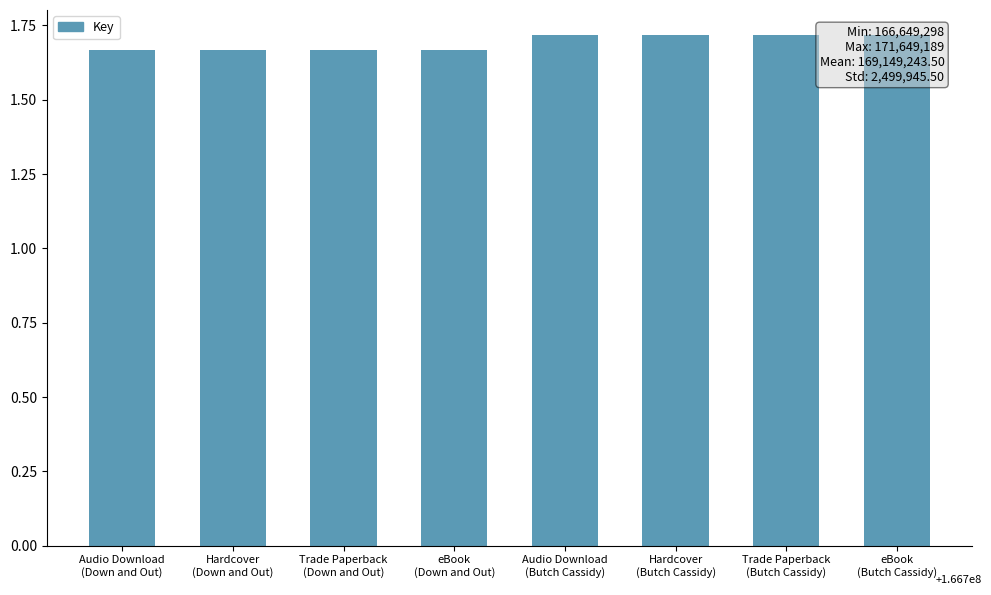

Which category has the lowest value across all series?

Audio Download
(Down and Out)